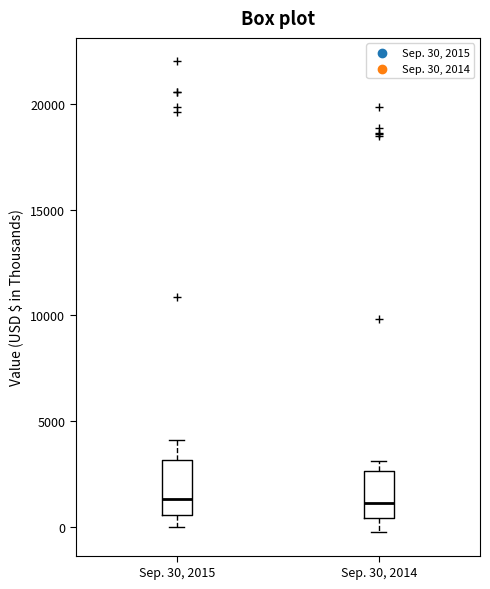

Reading left to right, transcribe this box plot: for each box, give where its median line is, the range the box spans, and where its two whiskers end, as read against the y-axis. The values are not printed on the chart, so give them approximately, as read against the axis.

Sep. 30, 2015: median 1500, box 500 to 3000, whiskers 0 to 4000
Sep. 30, 2014: median 1000, box 500 to 2500, whiskers 0 to 3000